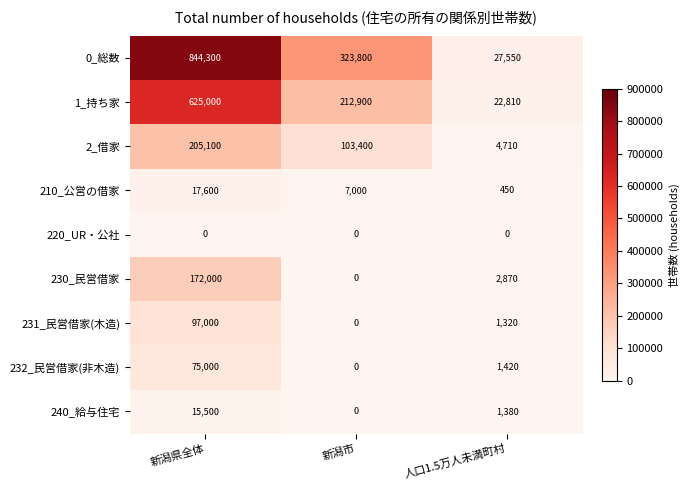

What is the highest value of the 1_持ち家 series?

625000